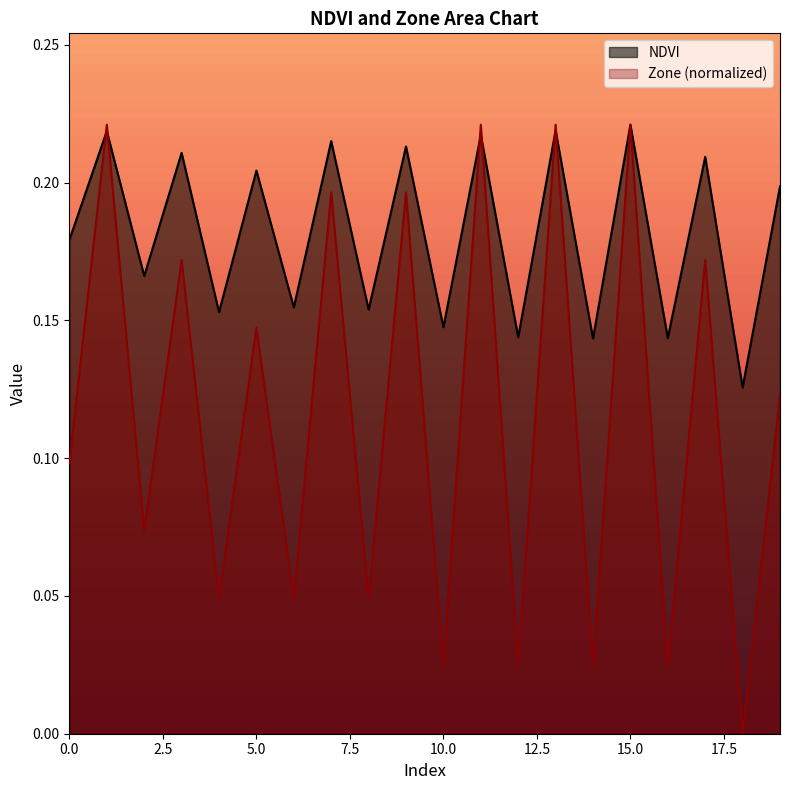

At which label does Zone reach its minimum?

18